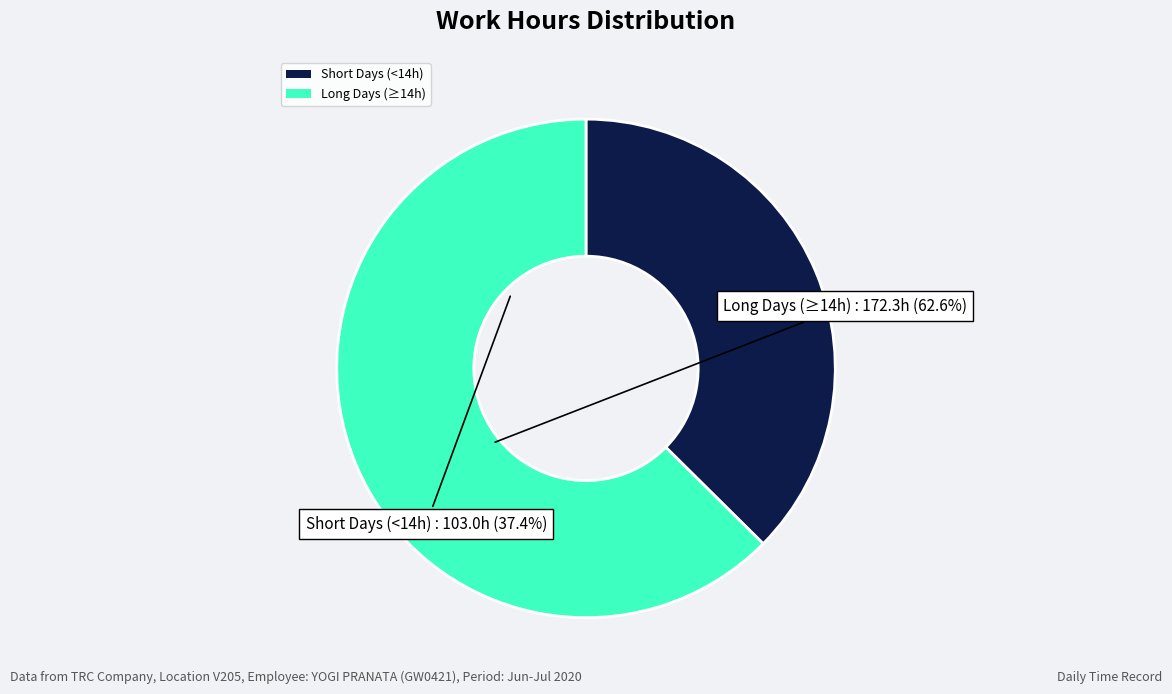

Does any single category account for the majority?

Yes